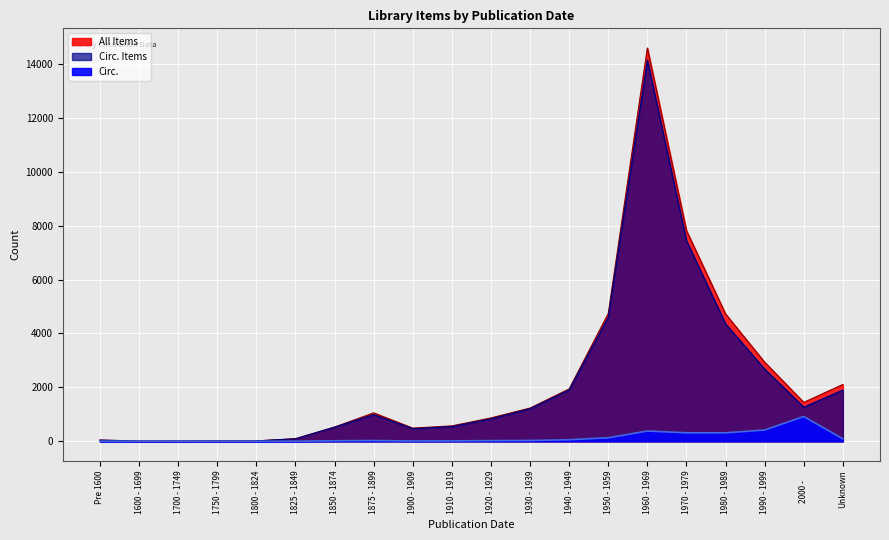

What is the label of the 4th point from the left?

1750 - 1799